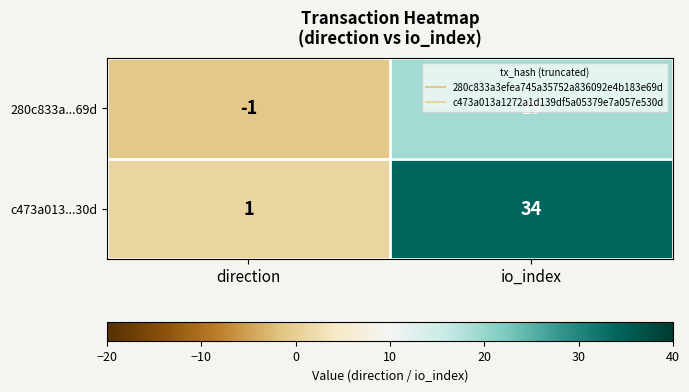

What is the difference between the maximum and minimum values in the 280c833a...69d series?

20